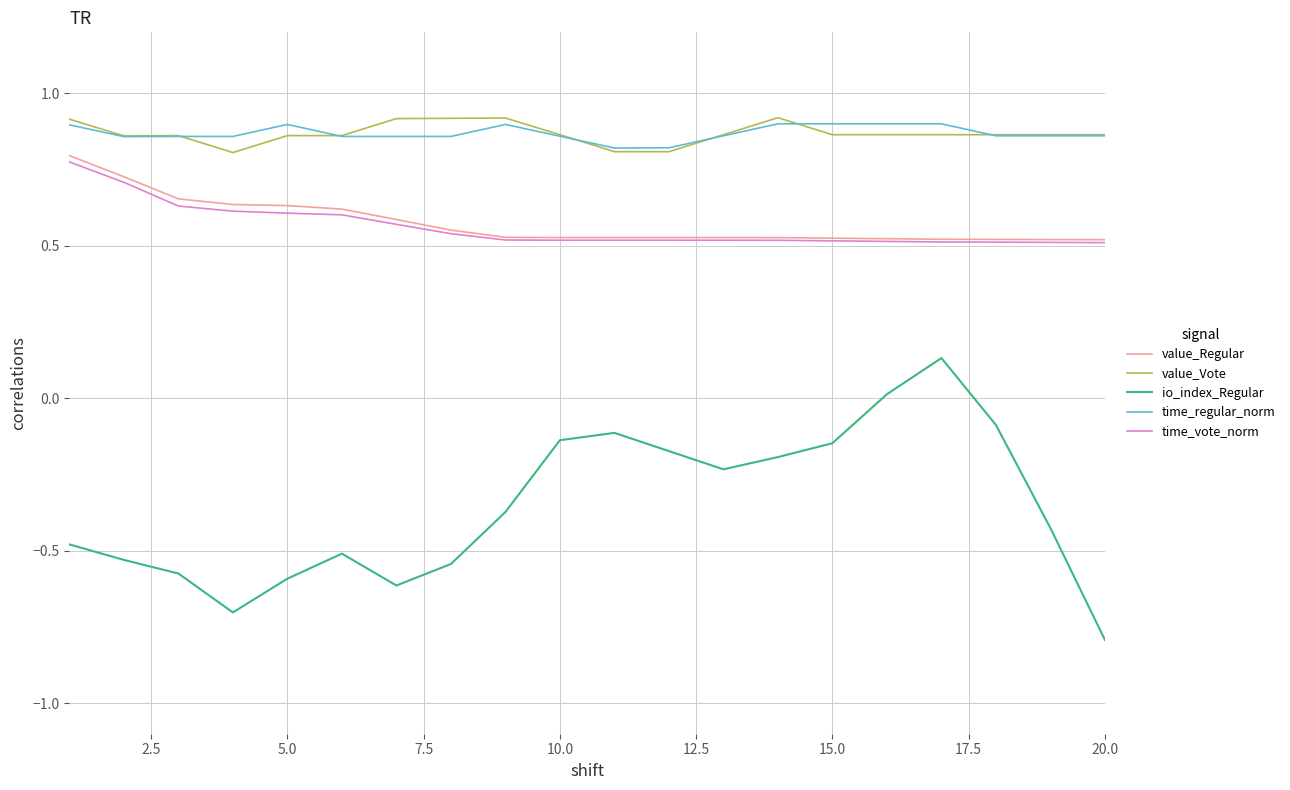

True or false: time_vote_norm and value_Vote intersect in this chart.

False